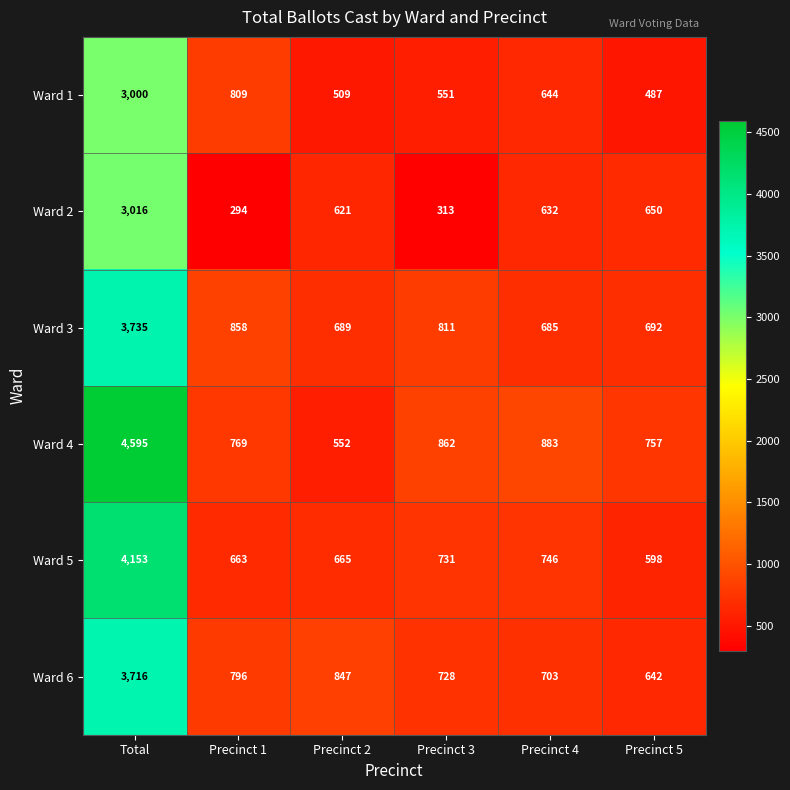

What is the total value across all series at Precinct 4?

4293